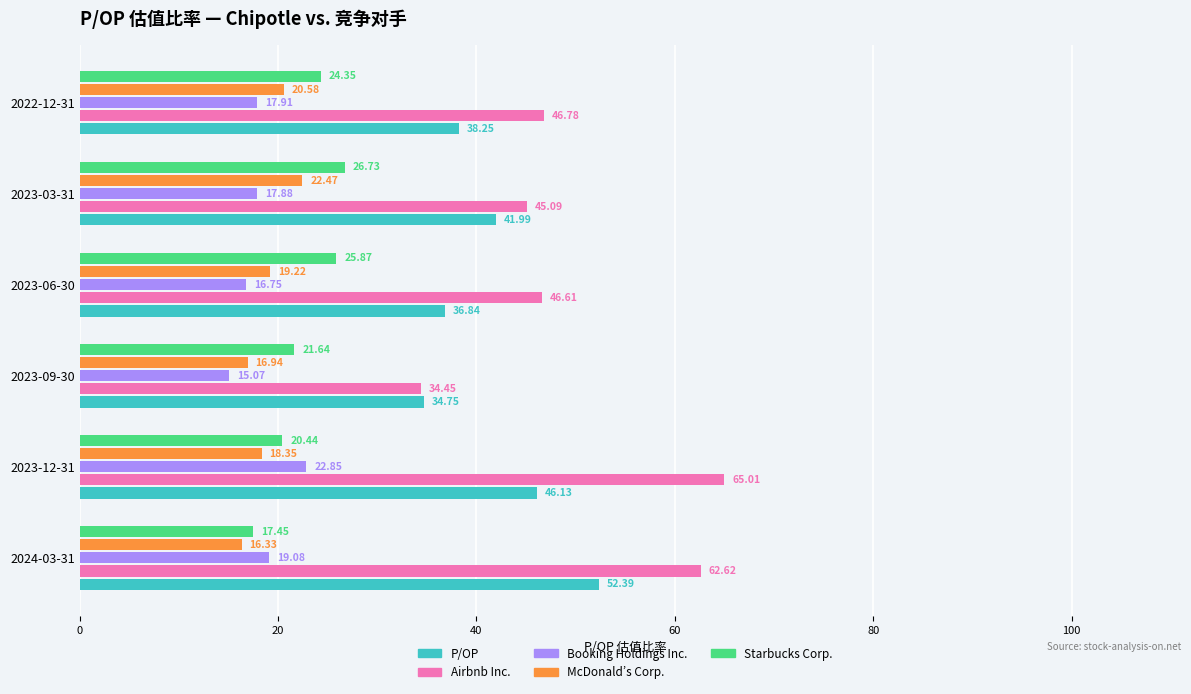

Which series has the largest total across all categories?

Airbnb Inc.